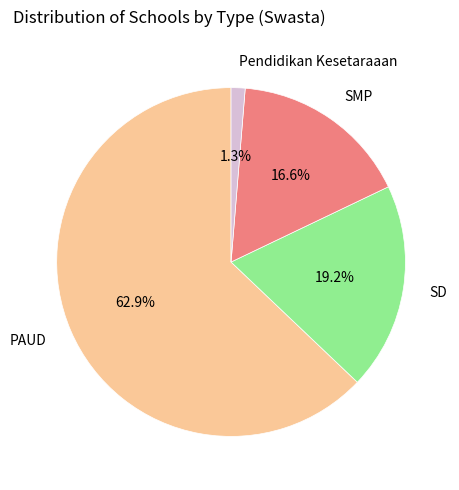

What percentage do Pendidikan Kesetaraaan and SD together represent?

20.5%